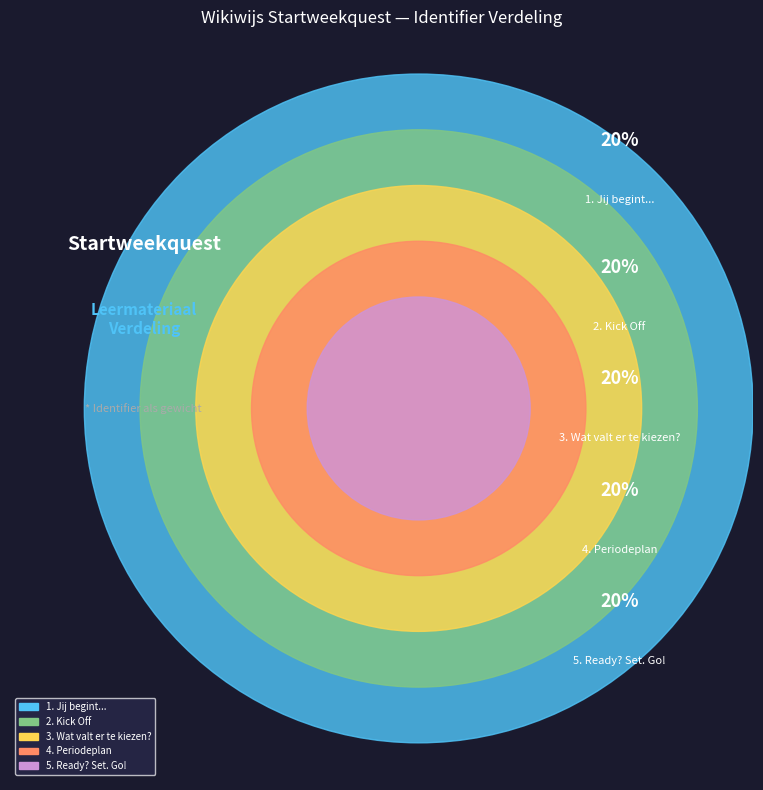

Is it true that 3. Wat valt er te kiezen? is 20% of the pie?

True